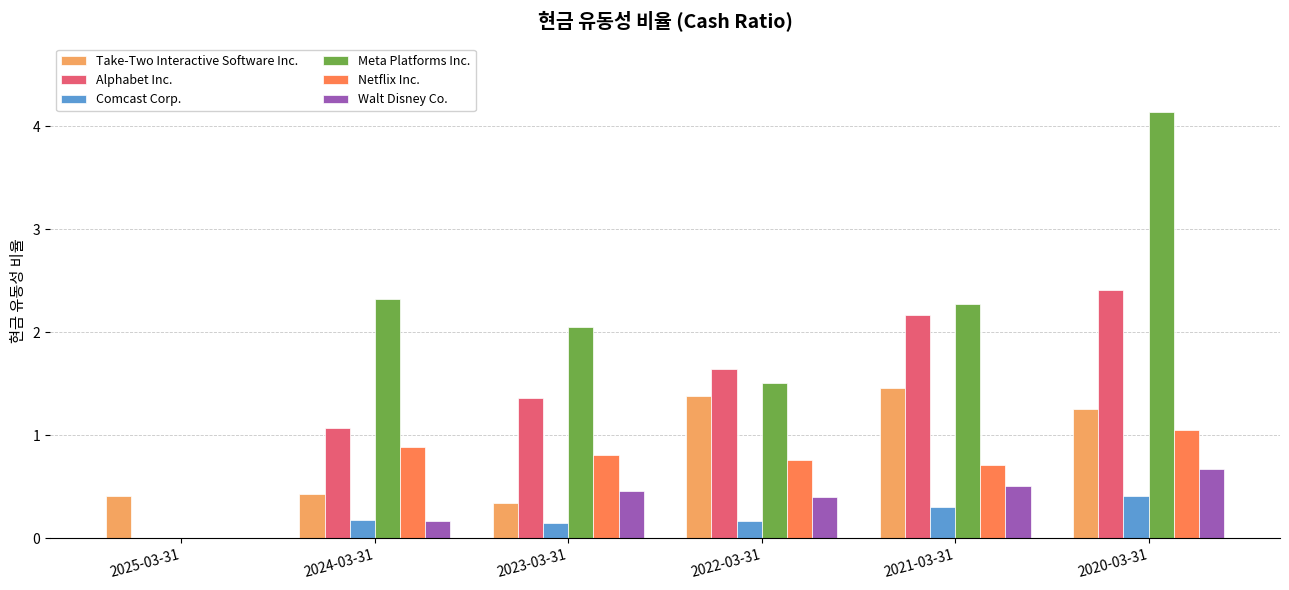

What is the total value across all series at 2022-03-31?

5.9